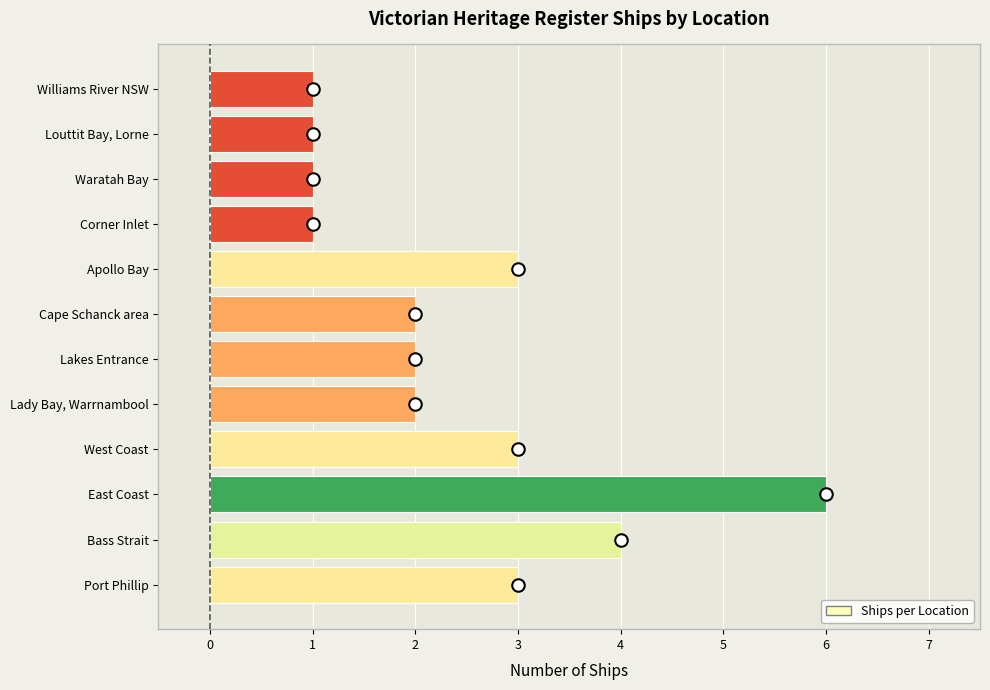

What is the sum of the values at Apollo Bay and Cape Schanck area?

5